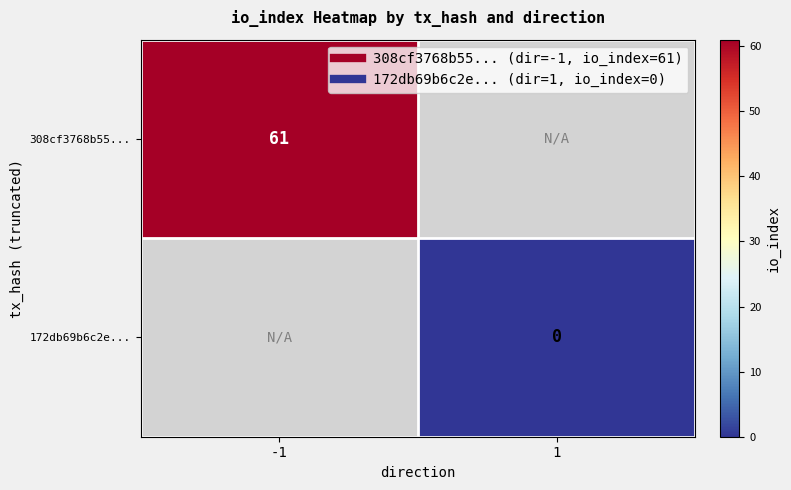

At how many categories does at least one series exceed 23?

1